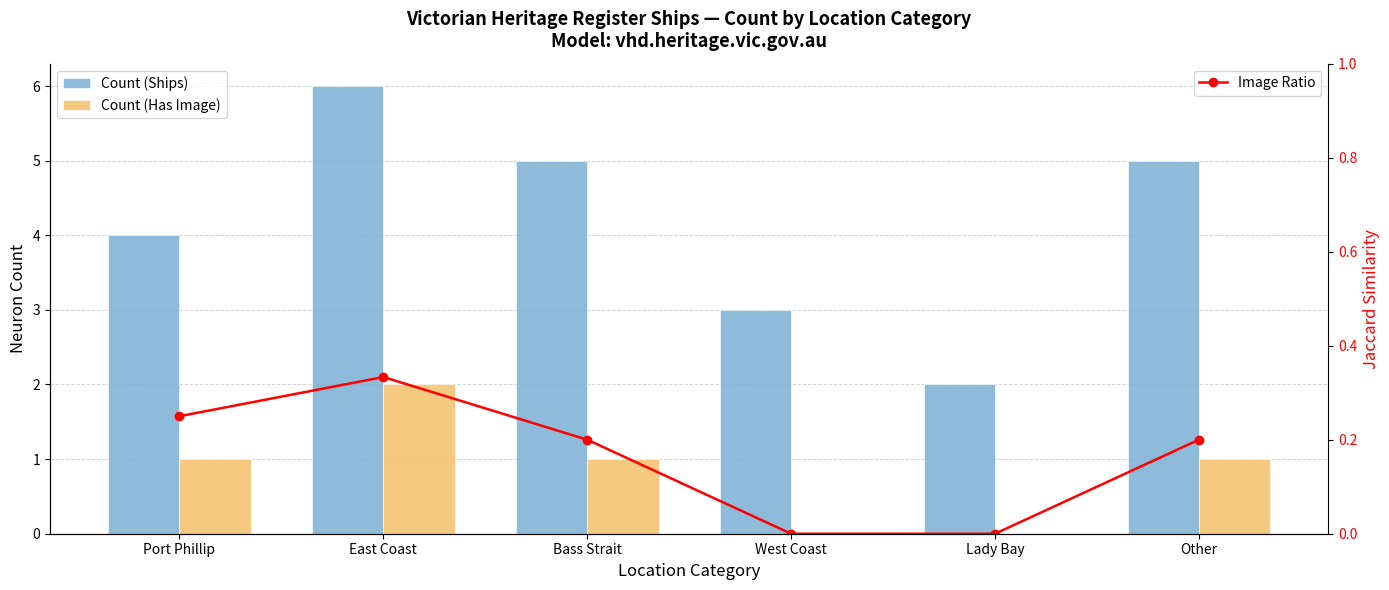

Count the Image Ratio values in the range 0 to 1.

6